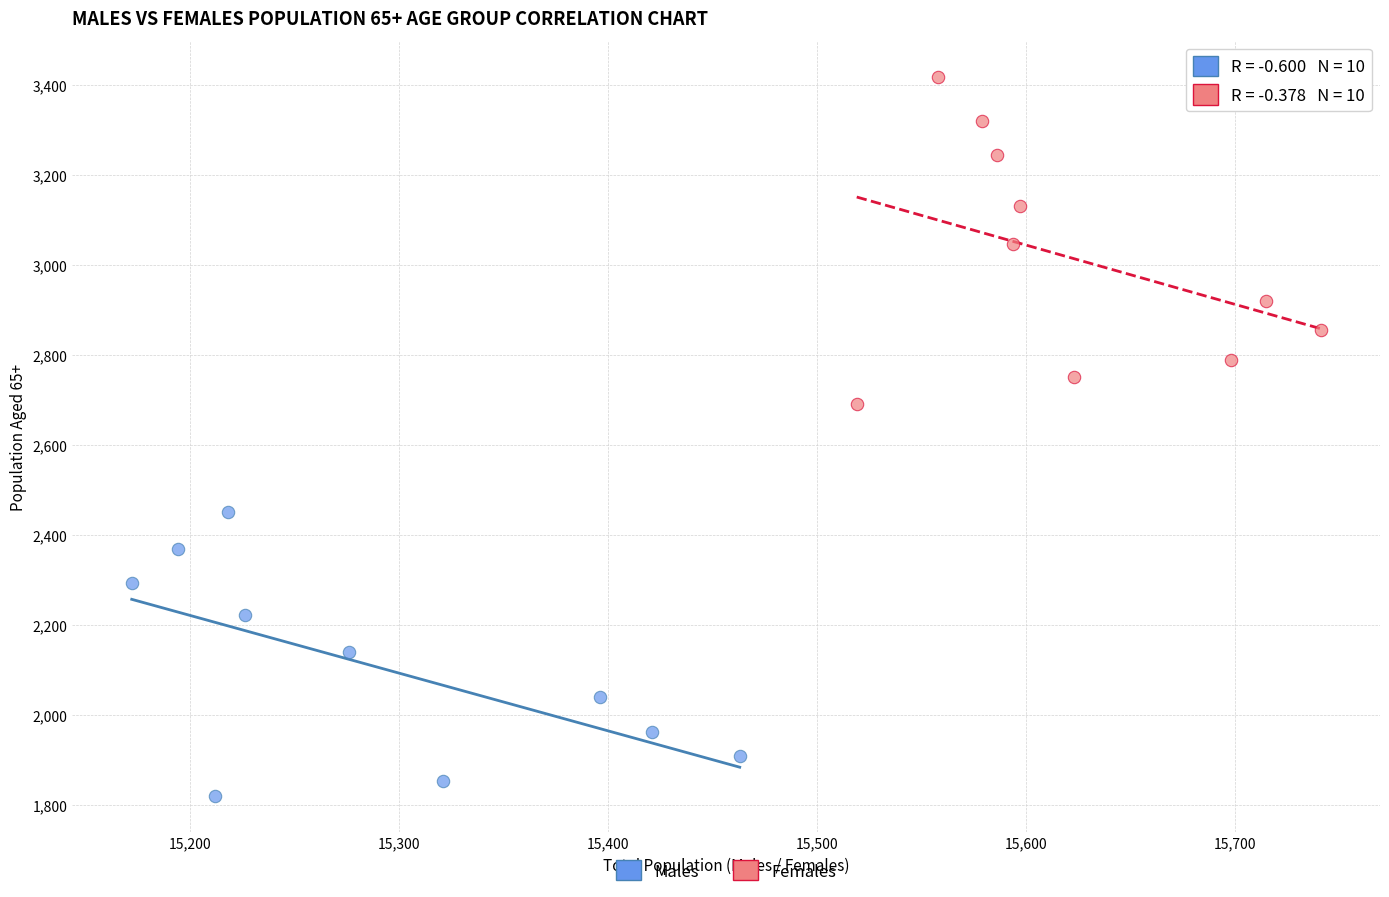

What are all the series names shown in the legend?

Males, Females